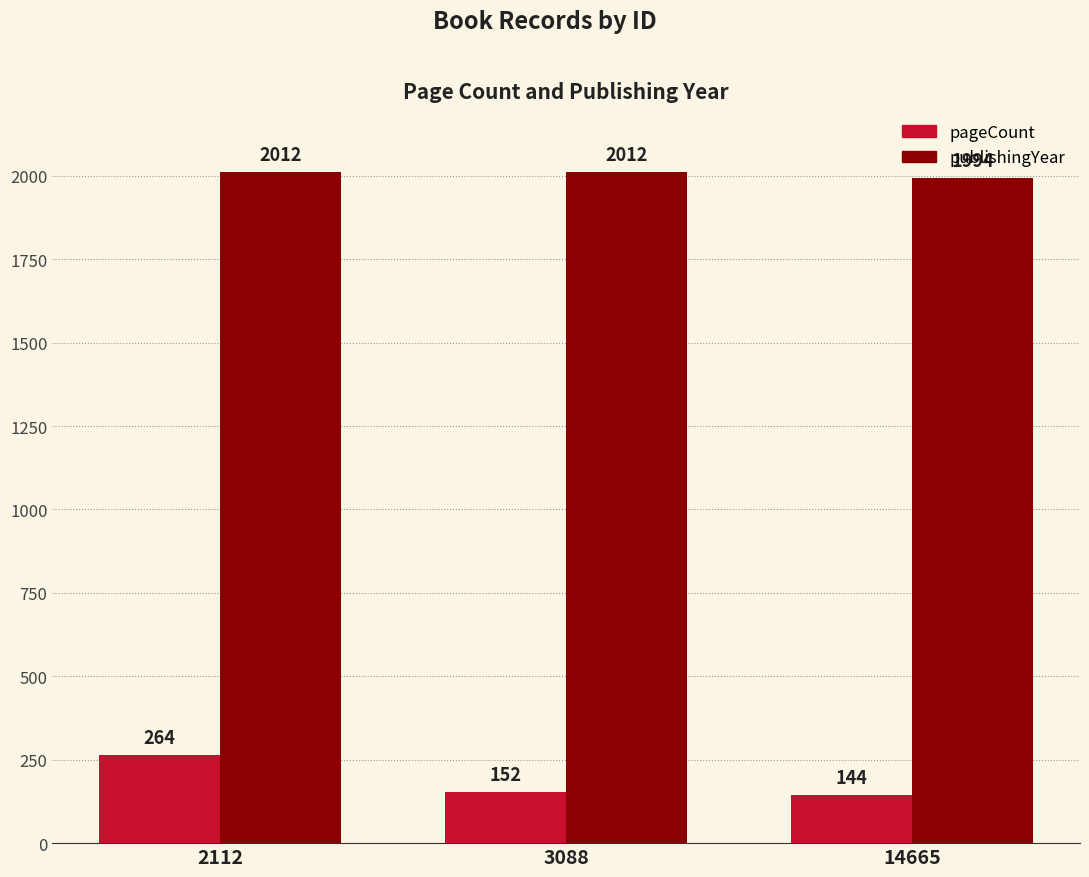

Is it true that publishingYear equals 3205 at 14665?

False